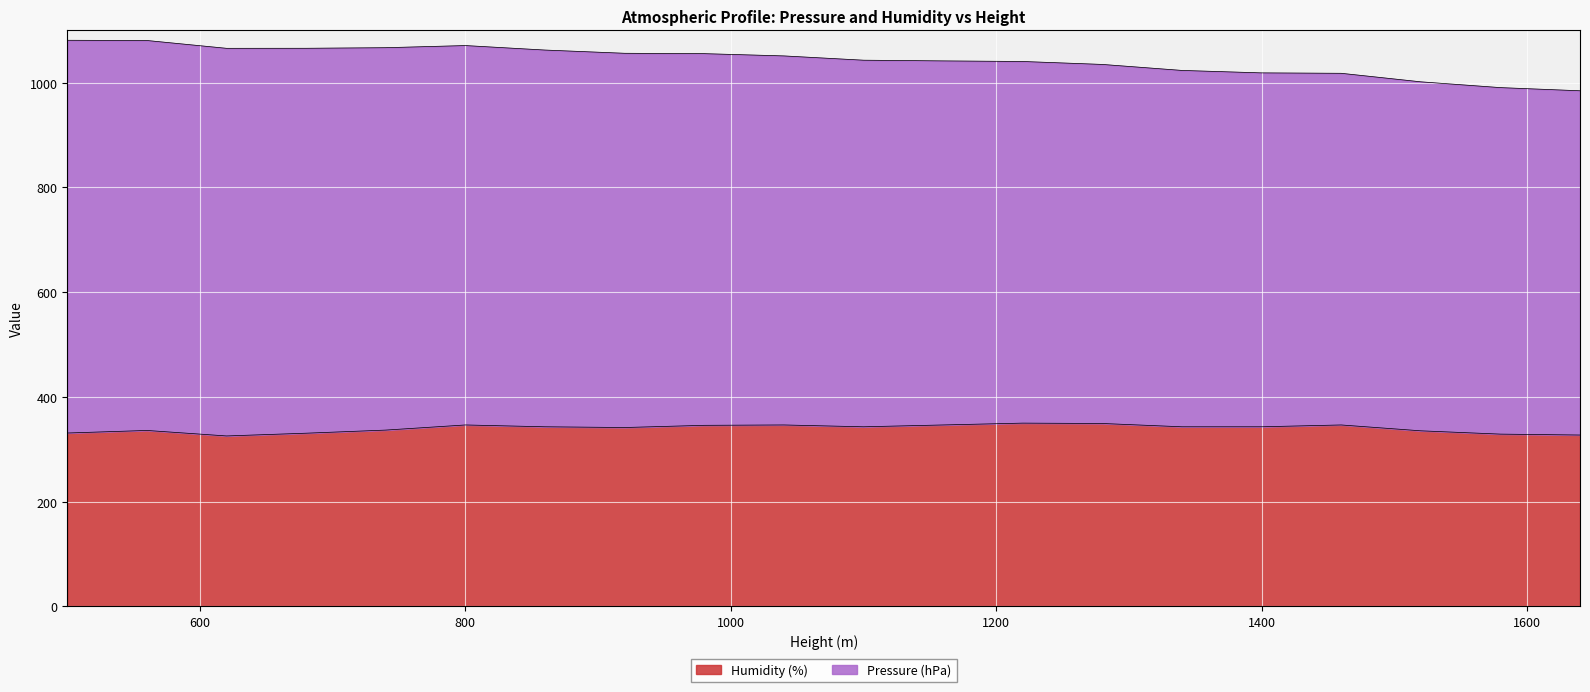

What is the change in value from 1160 to 1640?

-19.2